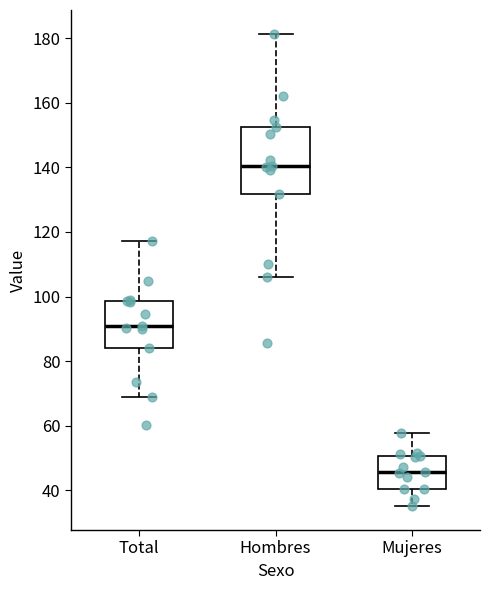

Reading left to right, transcribe this box plot: for each box, give where its median line is, the range the box spans, and where its two whiskers end, as read against the y-axis. The values are not printed on the chart, so give them approximately, as read against the axis.

Total: median 90, box 84 to 98, whiskers 68 to 118
Hombres: median 140, box 132 to 152, whiskers 106 to 182
Mujeres: median 46, box 40 to 50, whiskers 36 to 58